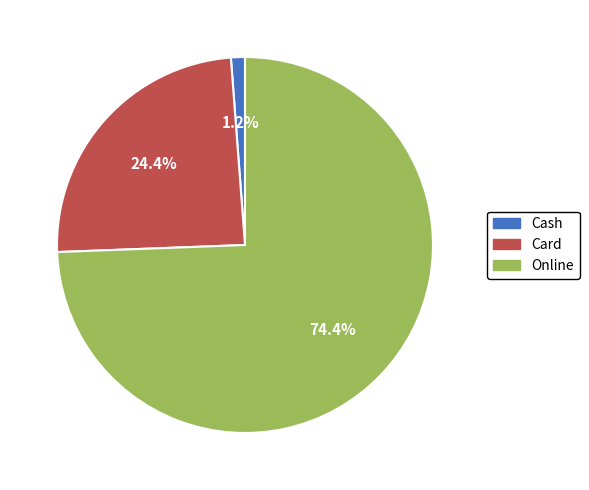

True or false: Cash accounts for 10% of the total.

False